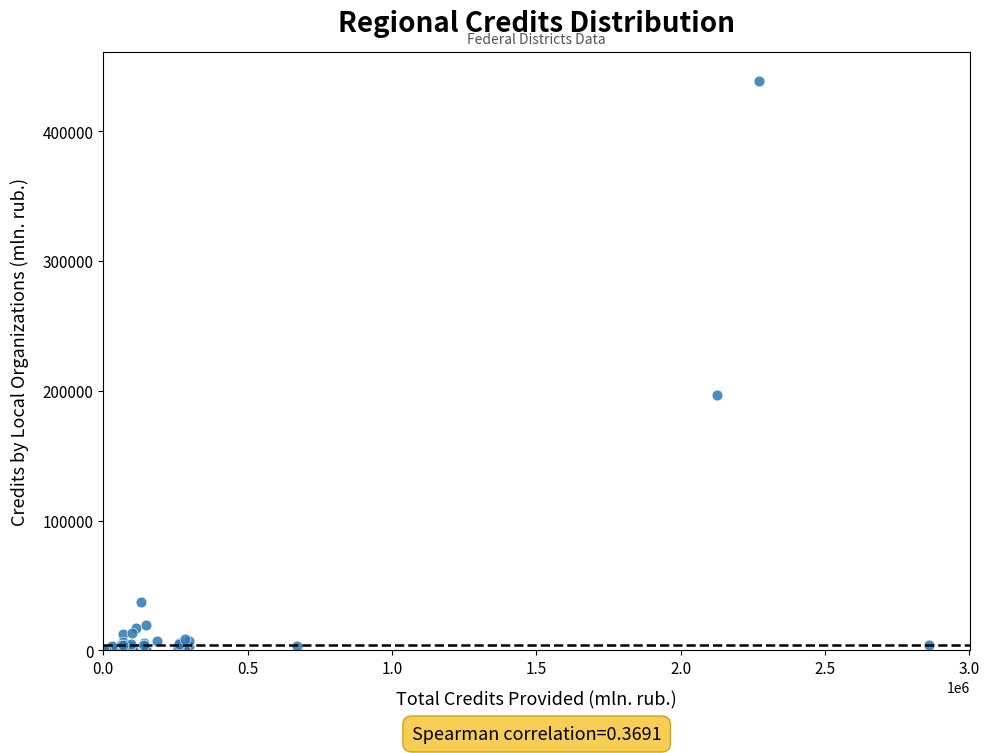

What Y value in the scatter plot is closest to 219588?

197050